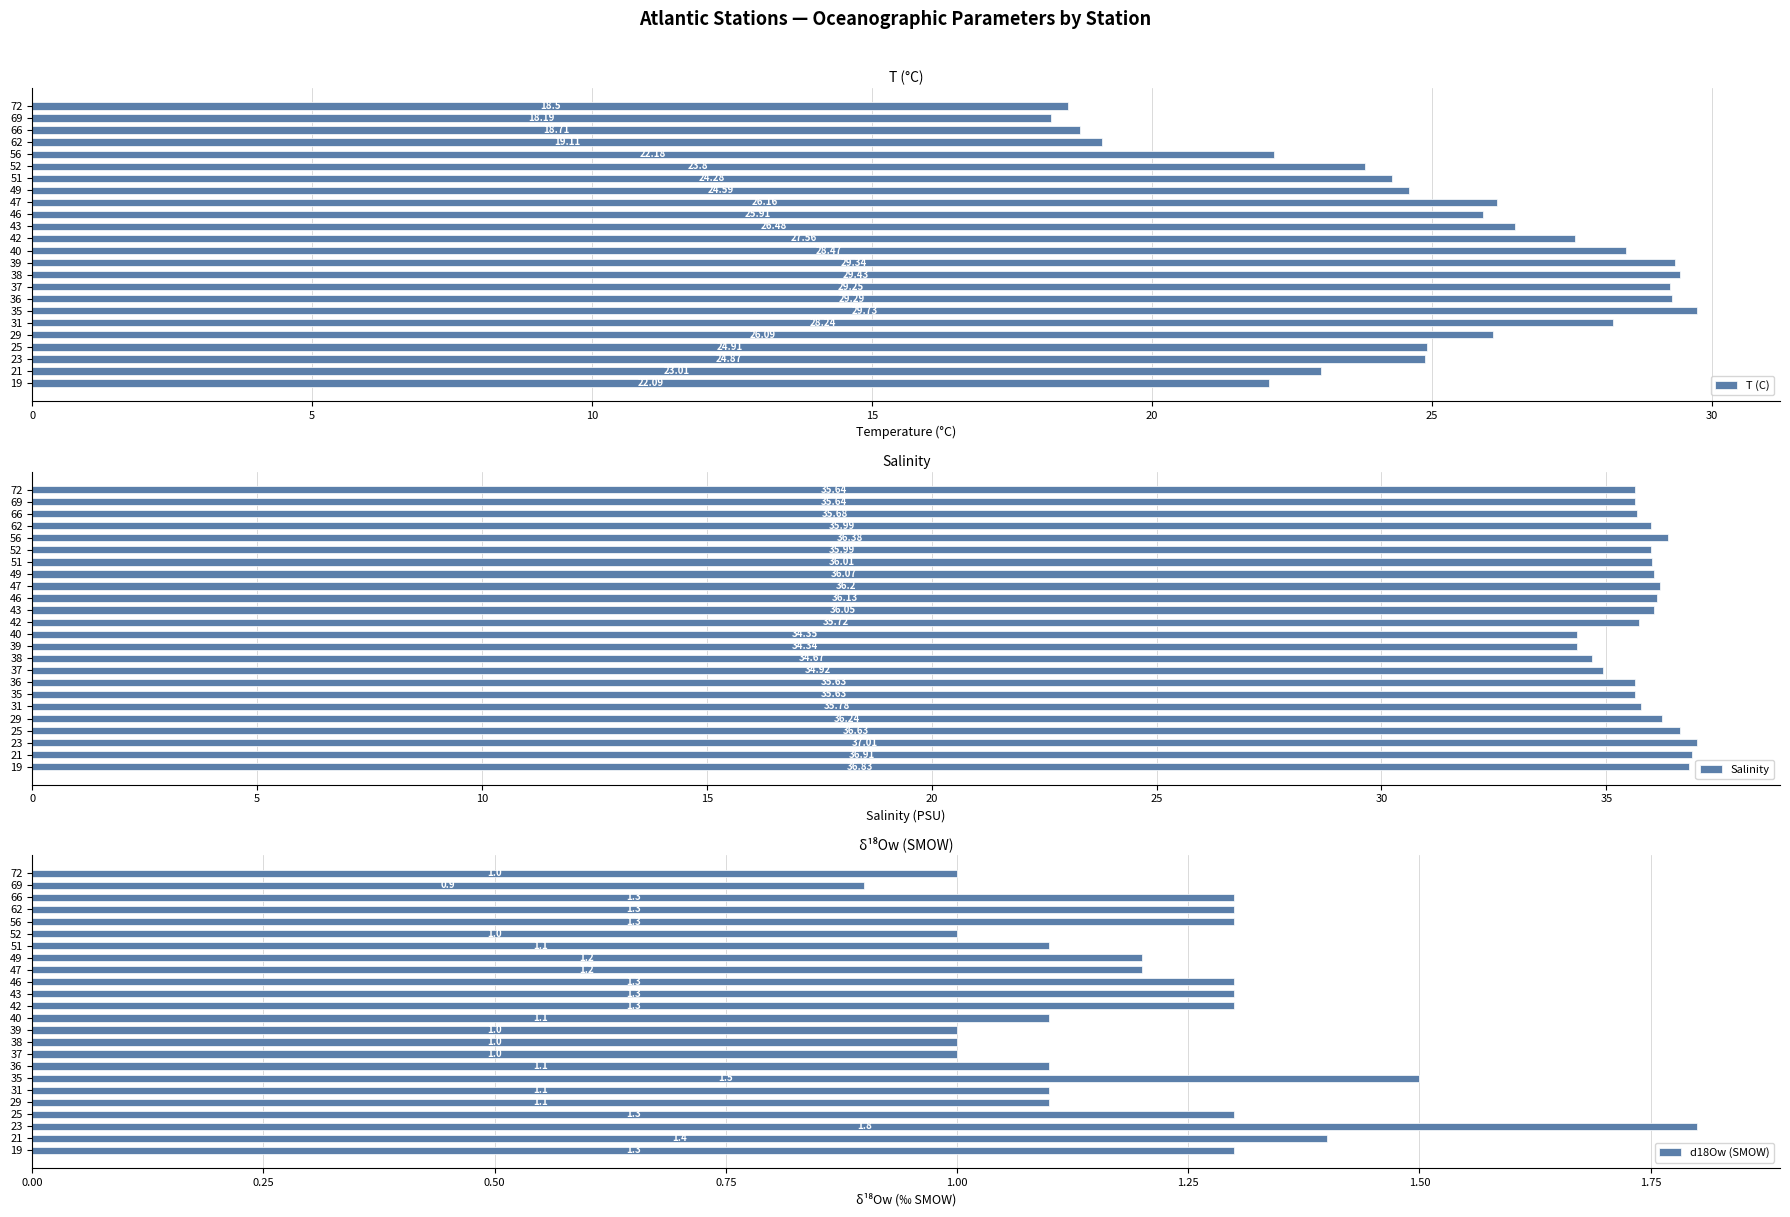

What is the average value of the T (C) series?

25.0